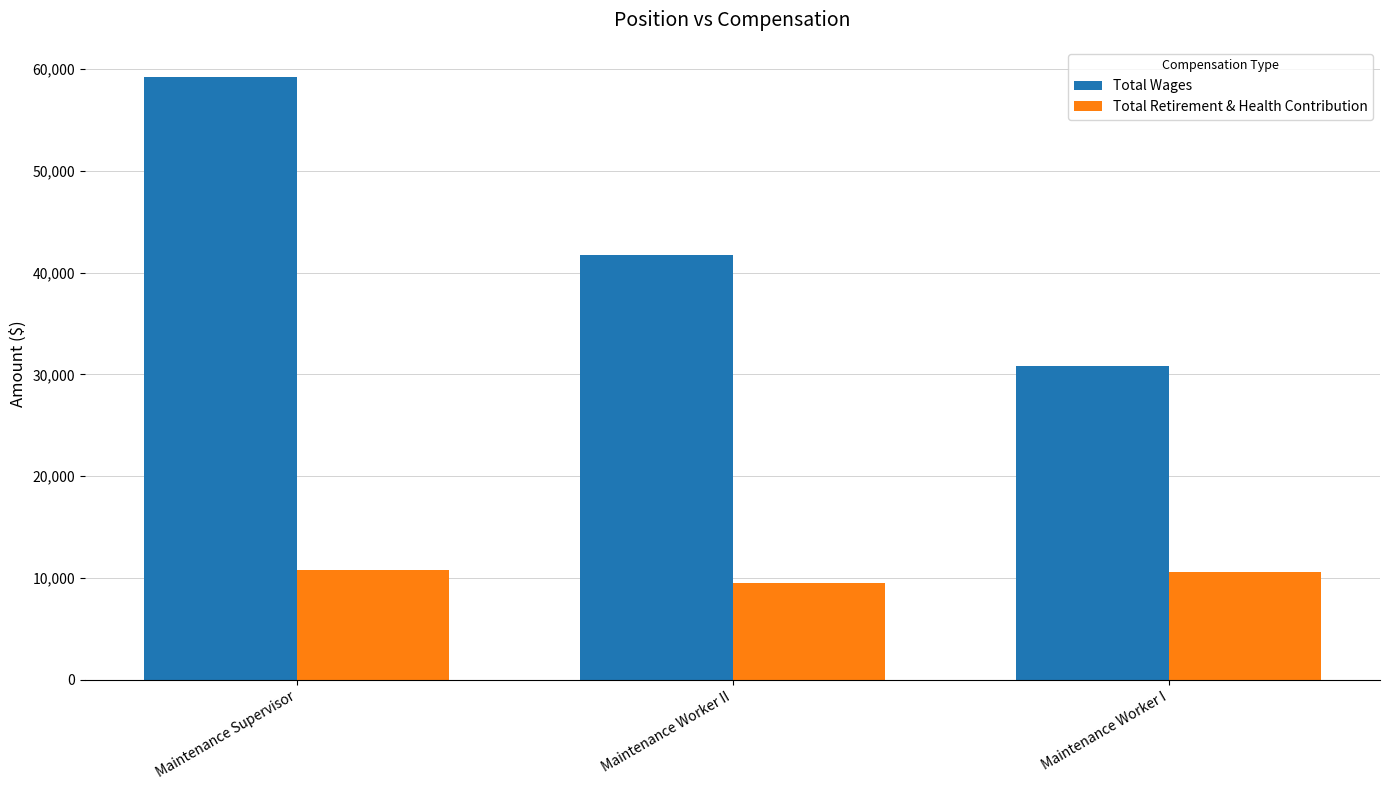

How many data points in Total Wages are less than 41759?

1